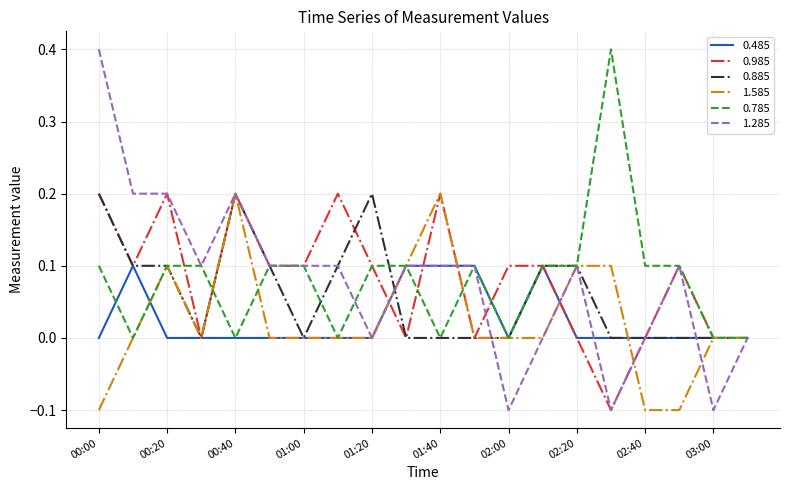

What is the smallest value displayed?

-0.1